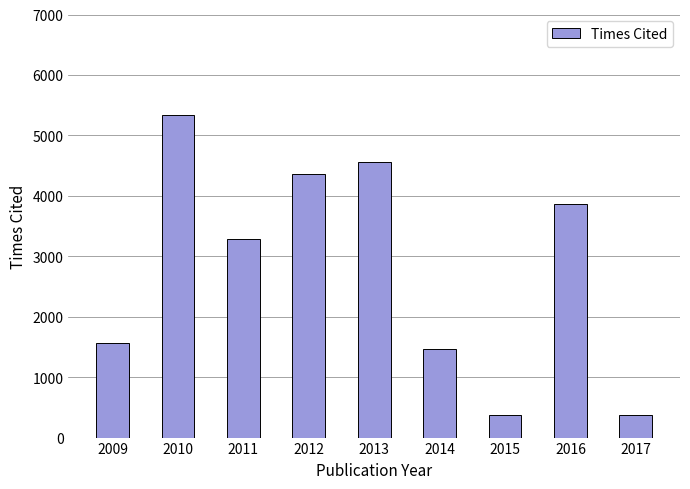

Which has a higher value, 2012 or 2013?

2013